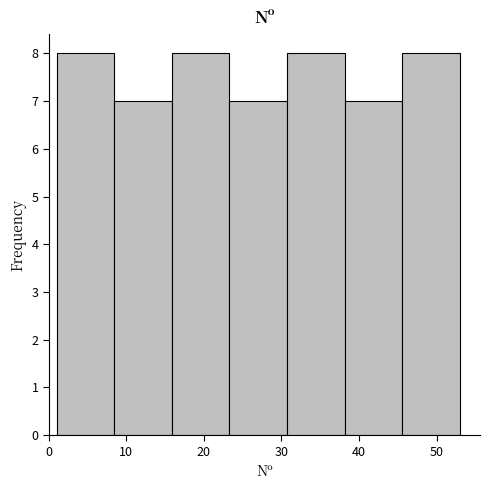

How tall is the bar that spans 23 to 31 on the x-axis? Neither the bar edges nor the heights are printed on the chart, so give them approximately, as read against the axes.

7